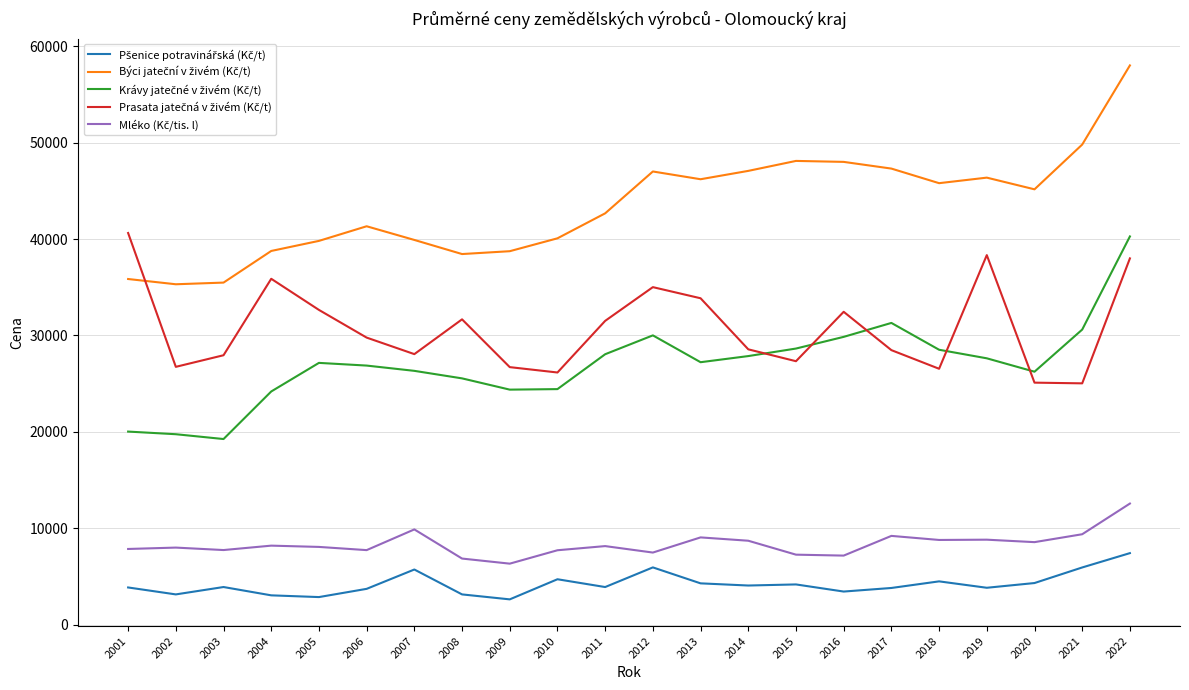

What is the total value across all series at 2012?

125478